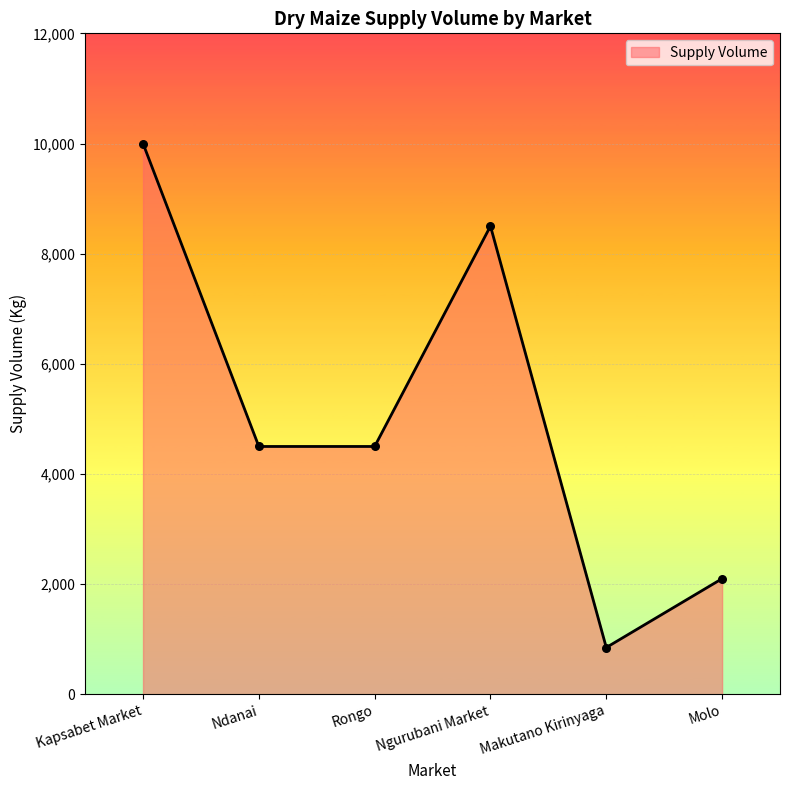

Between Molo and Rongo, which is larger?

Rongo